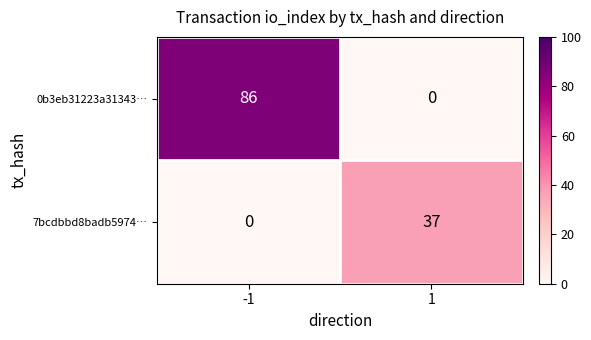

What is the maximum value for 7bcdbbd8badb5974…?

37